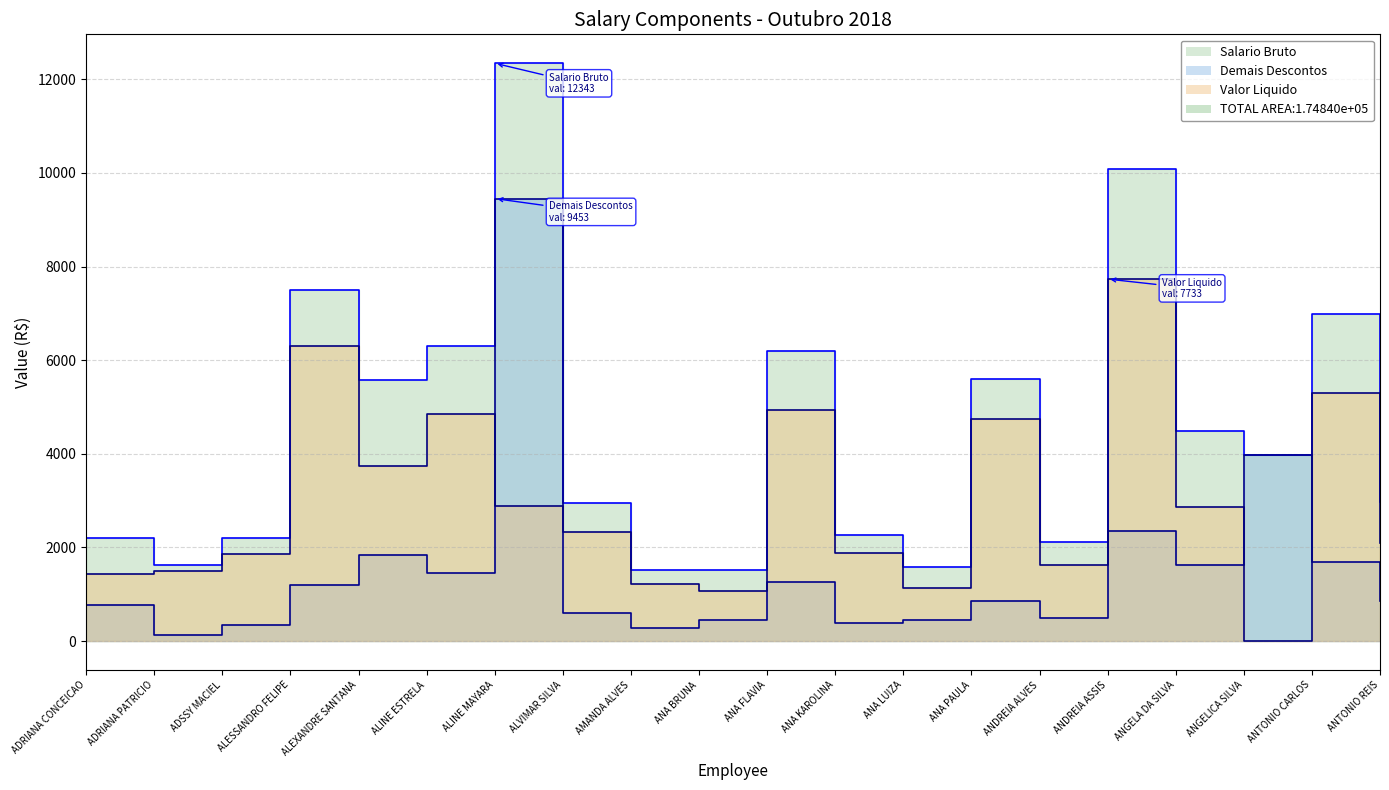

Reading left to right, what are all the values shown in this chart?

Salario Bruto: 2213.3	1622.2	2202.5	7489.2	5580.2	6299.6	12342.9	2941.7	1511.7	1523.0	6189.4	2264.8	1573.8	5601.9	2120.7	10087.9	4494.5	3985.2	6997.1	2970.2
Demais Descontos: 779.1	129.8	348.6	1190.2	1841.9	1458.5	9452.6	605.5	290.5	449.7	1255.0	378.2	448.7	865.1	495.4	2355.1	1630.6	3985.2	1697.7	867.5
Valor Liquido: 1434.2	1492.5	1853.9	6299.0	3738.3	4841.1	2890.3	2336.2	1221.2	1073.3	4934.4	1886.6	1125.1	4736.8	1625.2	7732.9	2863.9	0.0	5299.4	2102.7